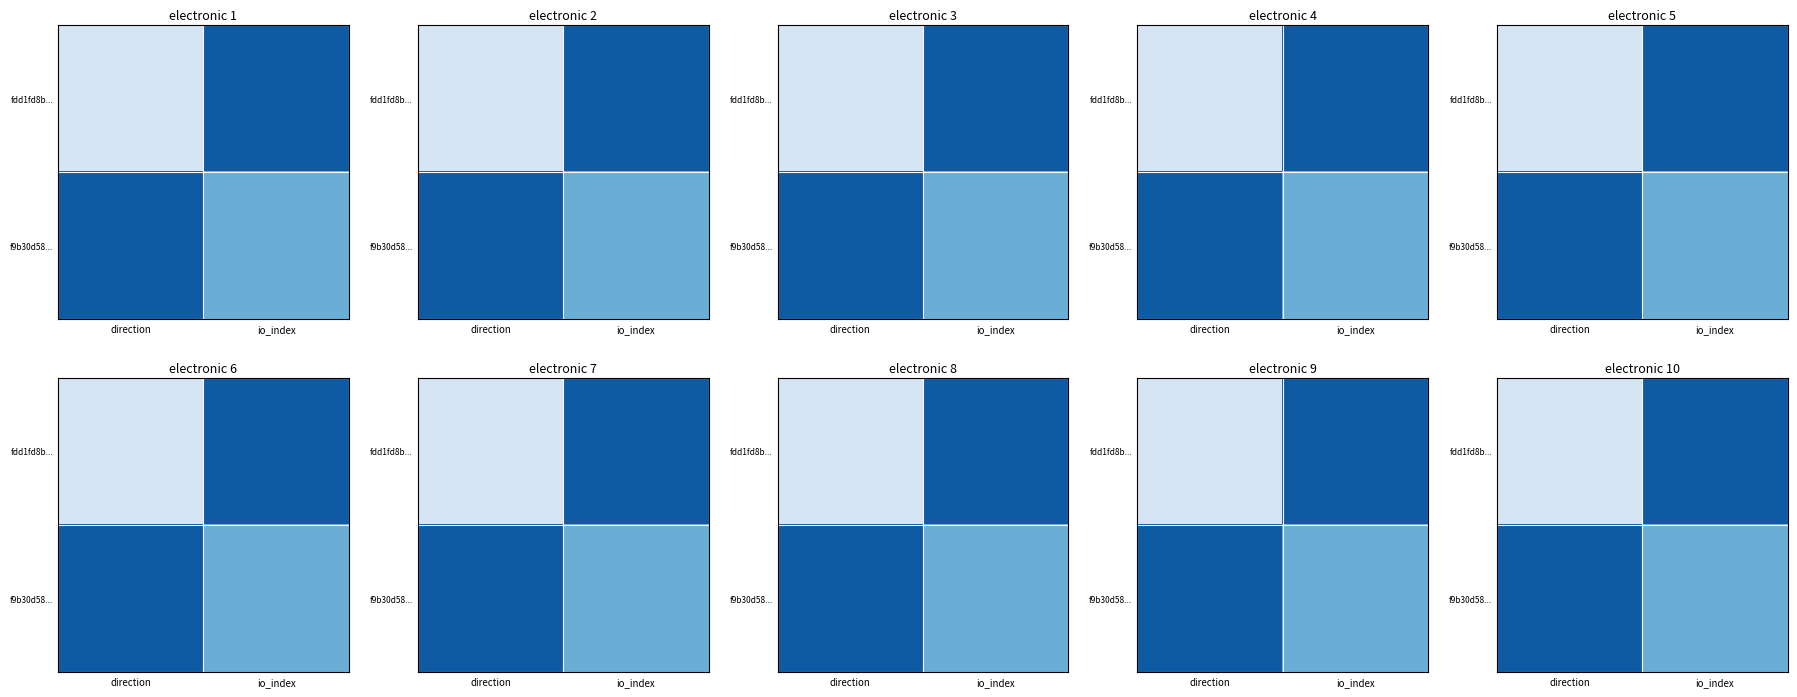

Which series has the largest range (max minus min)?

fdd1fd8b...